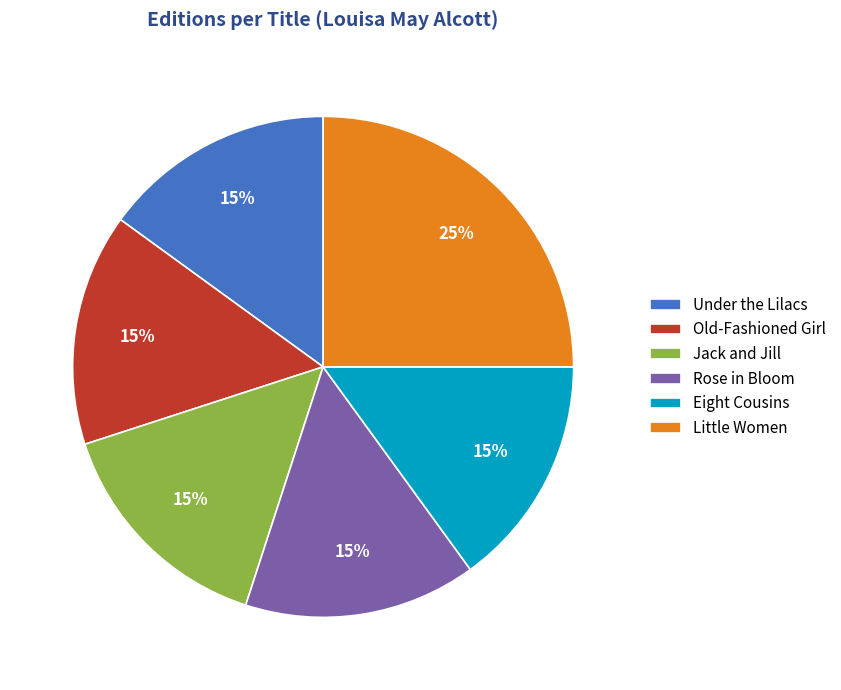

To the nearest percent, what percentage of the pie is Under the Lilacs?

15%